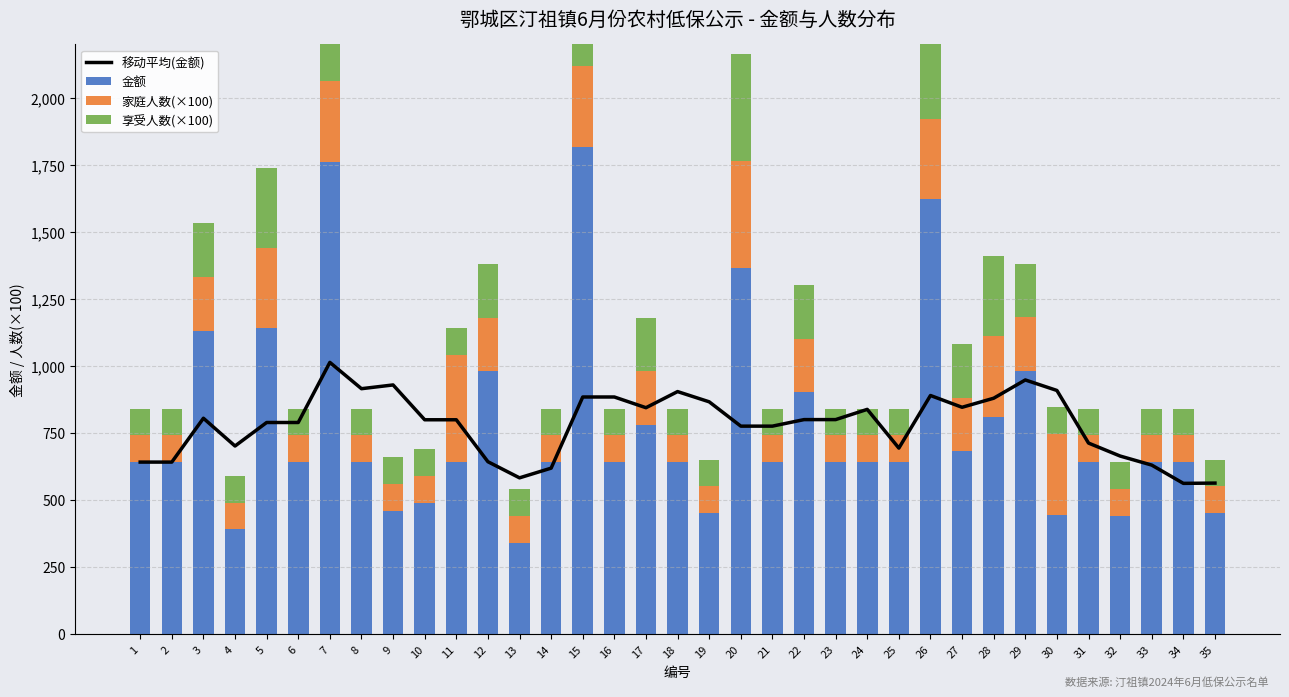

What is the lowest value of the 家庭人数(×100) series?

100.0